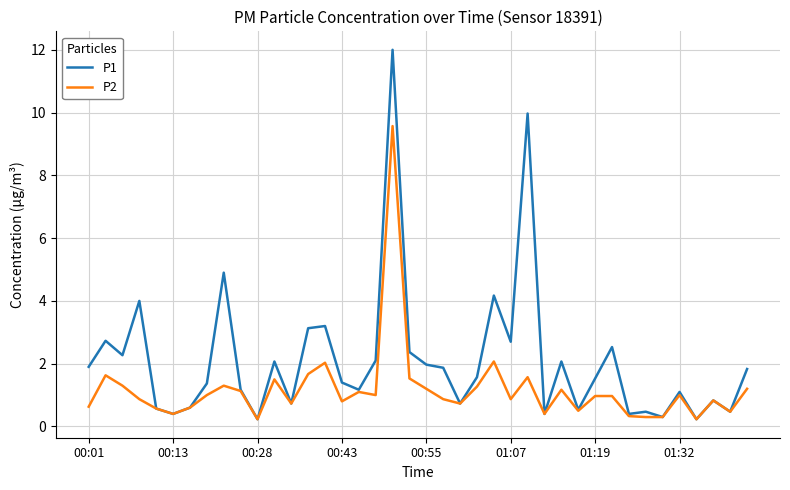

List the series in order of their peak value, lowest first.

P2, P1